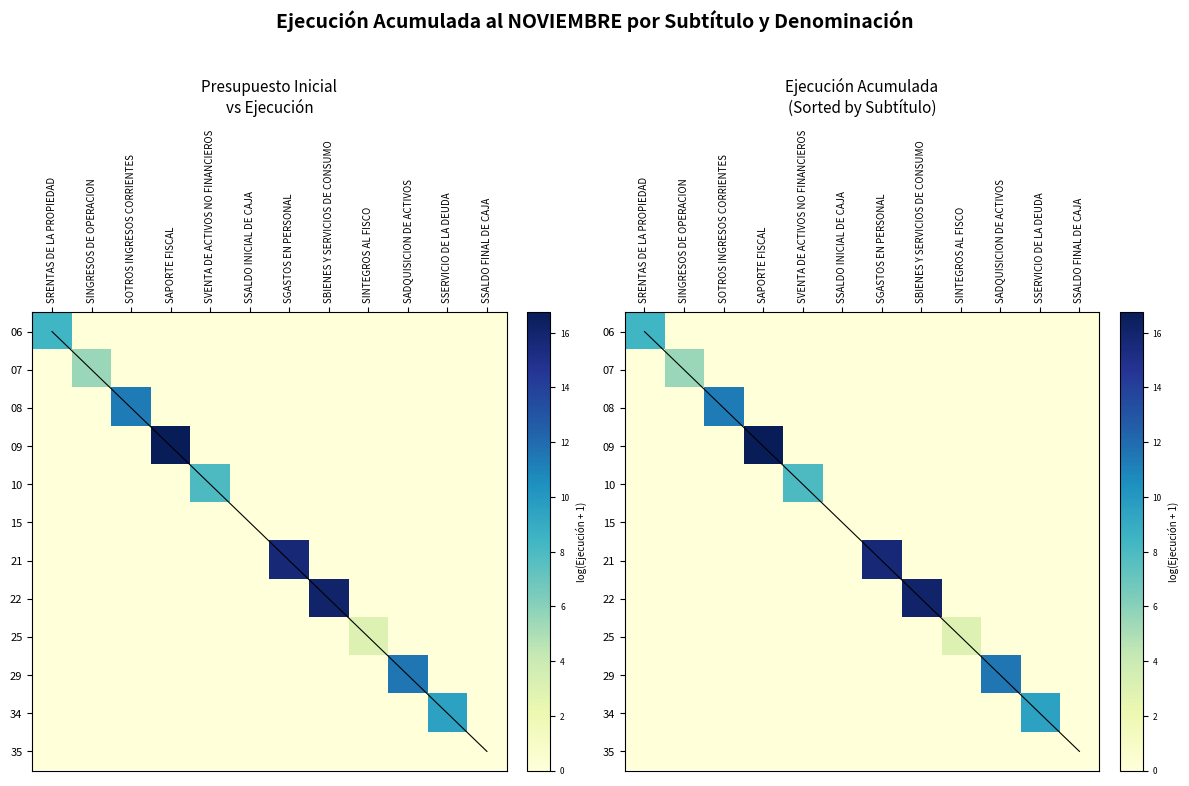

Which series has the widest spread of values?

09